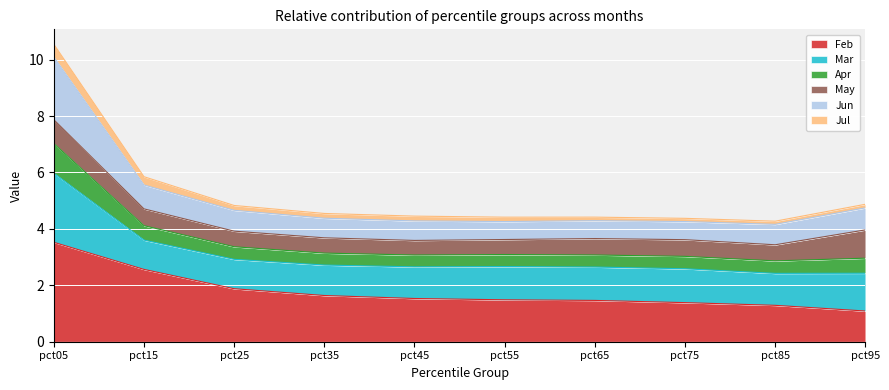

At which label is Feb closest to 2?

pct25